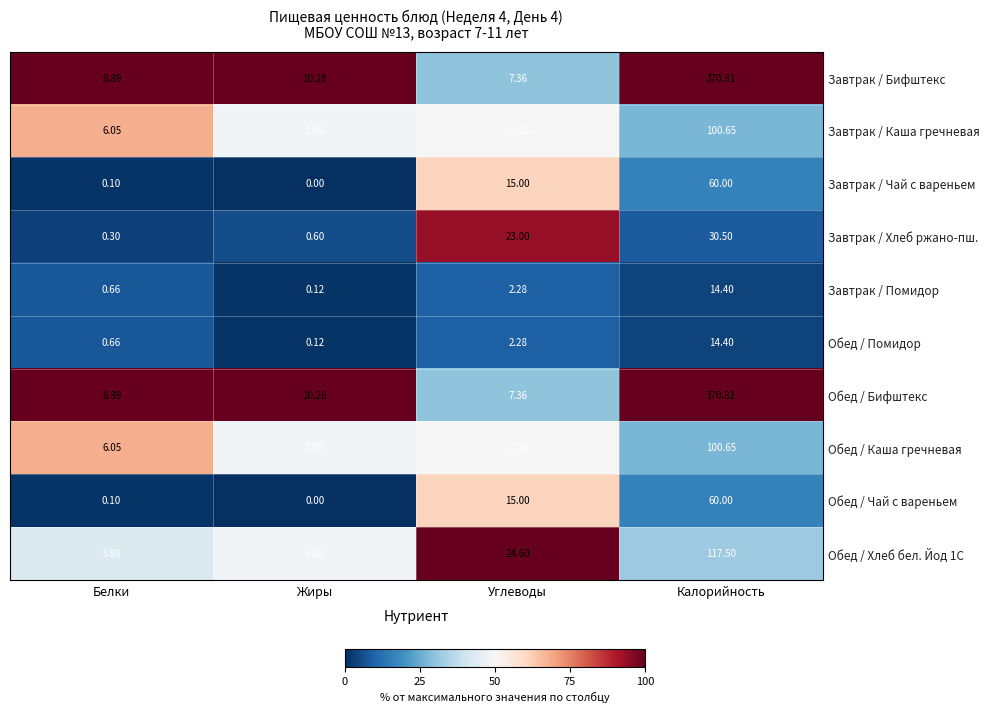

Is the value of Завтрак / Бифштекс at Белки greater than the value of Обед / Помидор at Углеводы?

Yes